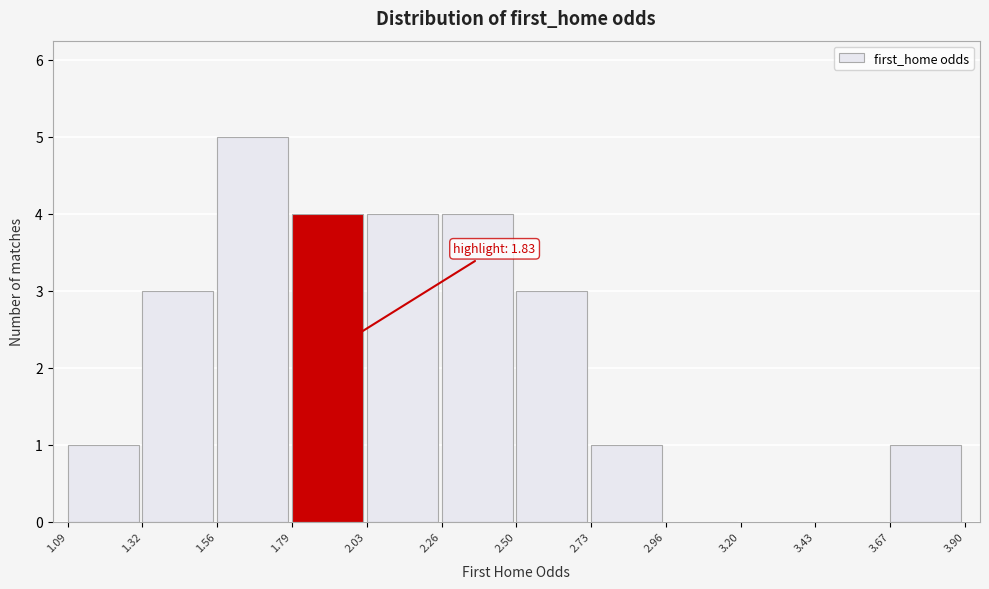

Which range on the x-axis has the tallest bar?

1.56 to 1.79